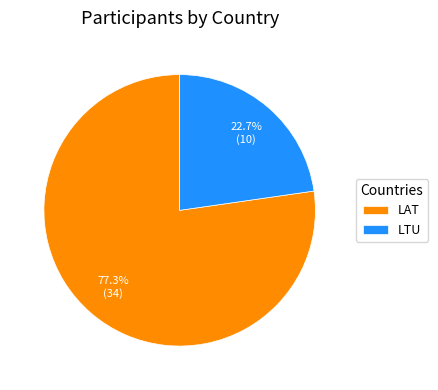

Approximately how many times larger is the value at LTU compared to LAT?

0.3